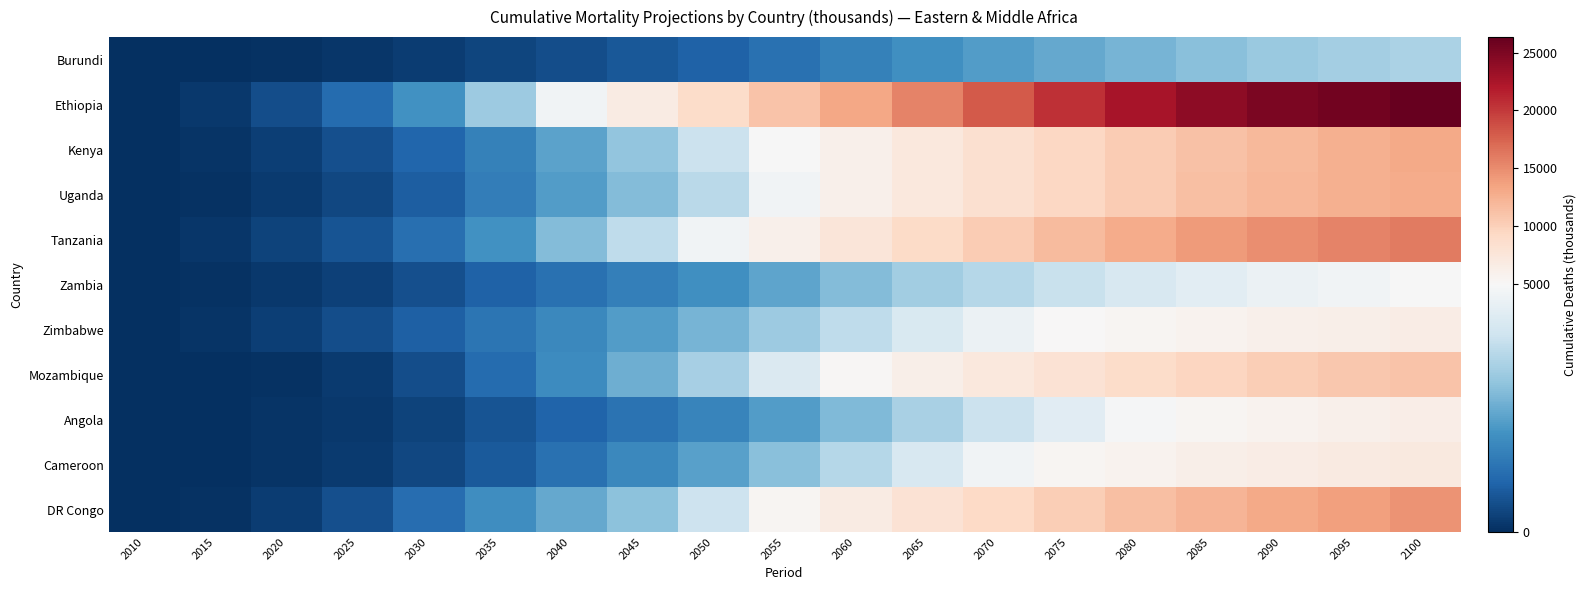

Rank the series at 2060 from lowest to highest value.

Burundi, Angola, Zambia, Cameroon, Zimbabwe, Mozambique, Uganda, Kenya, DR Congo, Tanzania, Ethiopia